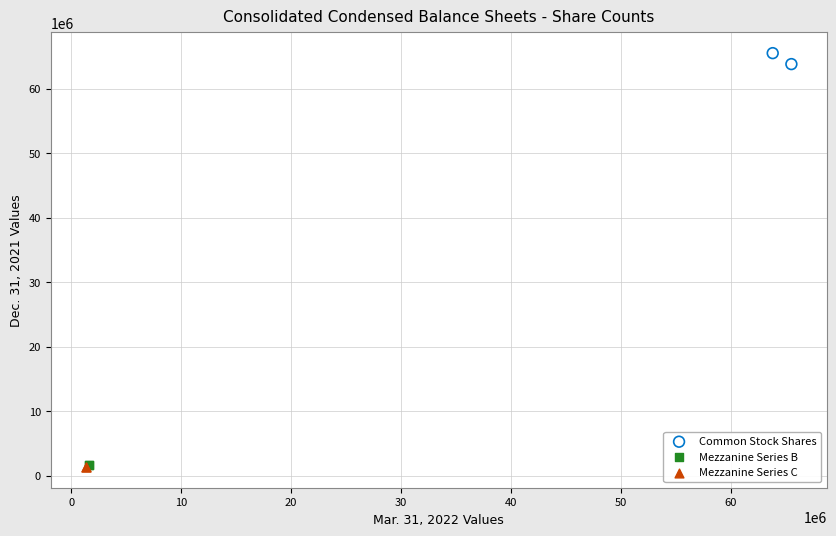

What are all the series names shown in the legend?

Common Stock Shares, Mezzanine Series B, Mezzanine Series C